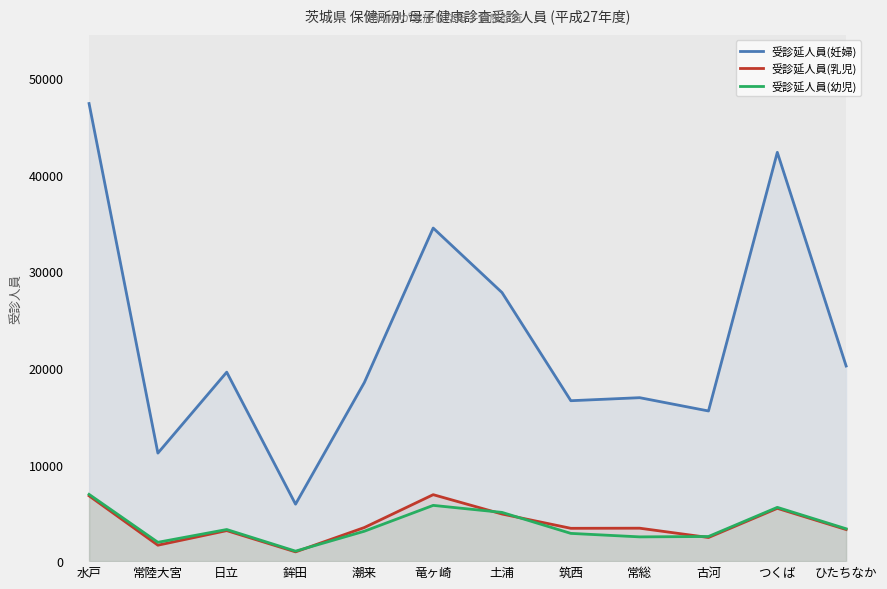

What are all the series names shown in the legend?

受診延人員(妊婦), 受診延人員(乳児), 受診延人員(幼児)